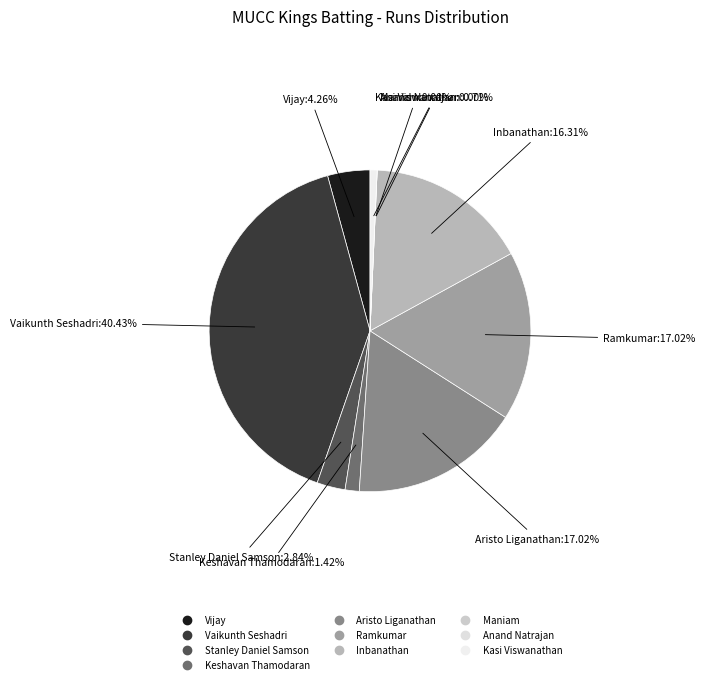

Does Aristo Liganathan represent more than half of the total?

No